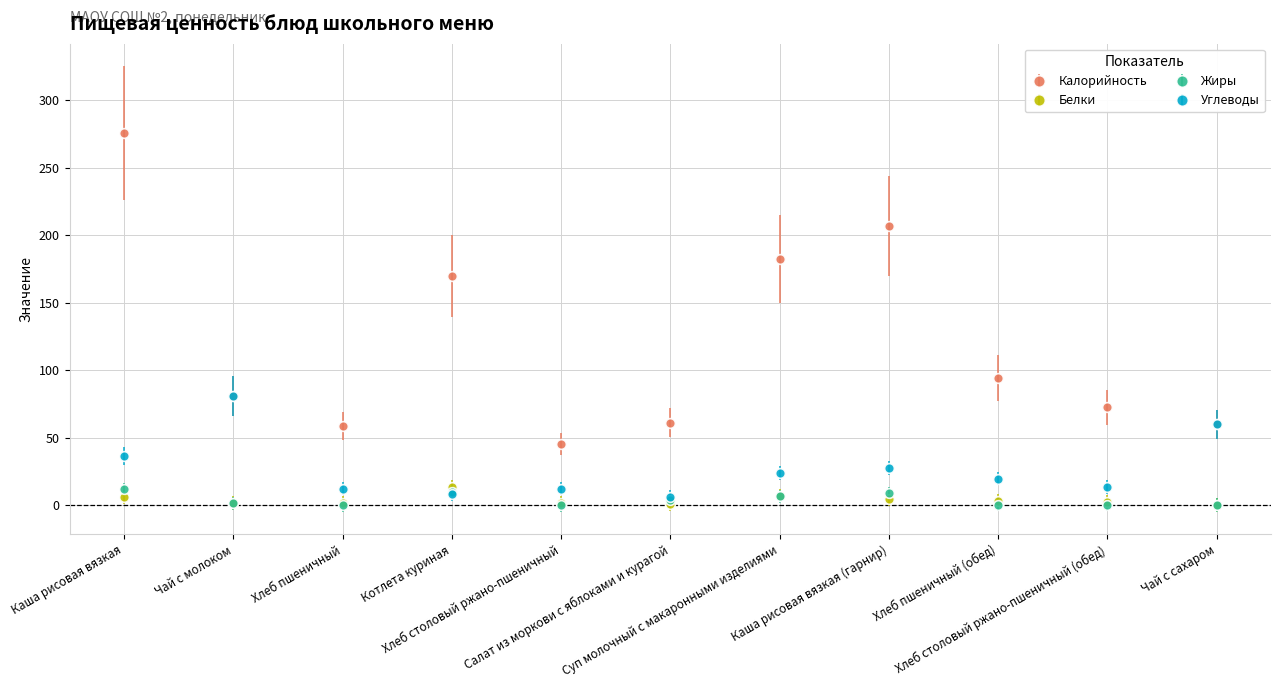

Where is Калорийность nearest to the value 160?

Котлета куриная